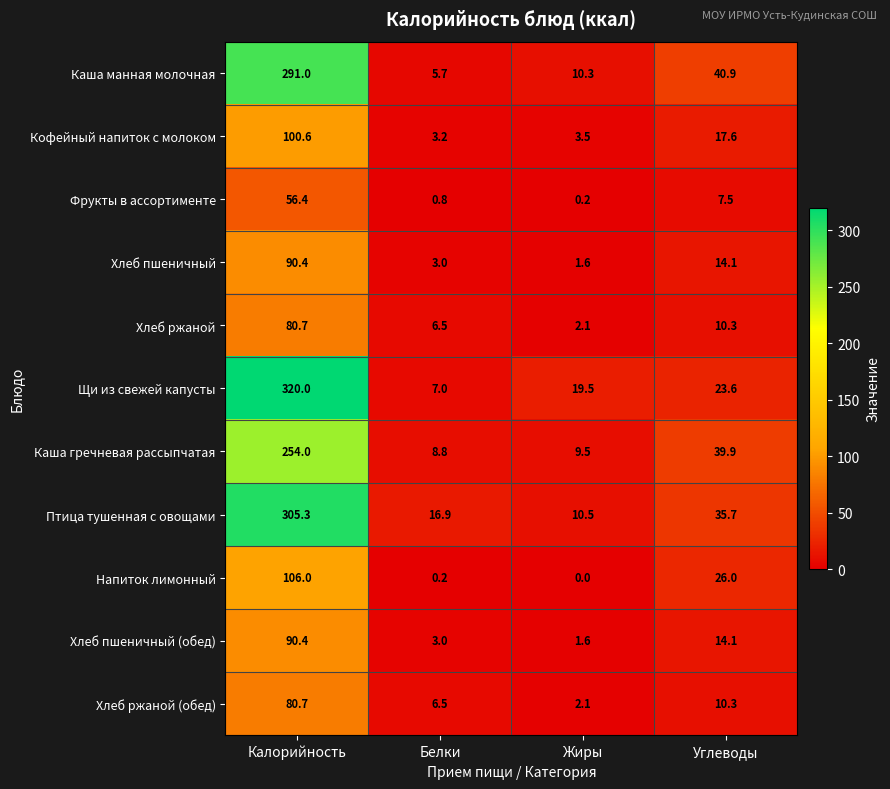

List the labels in order of Фрукты в ассортименте value, largest first.

Калорийность, Углеводы, Белки, Жиры